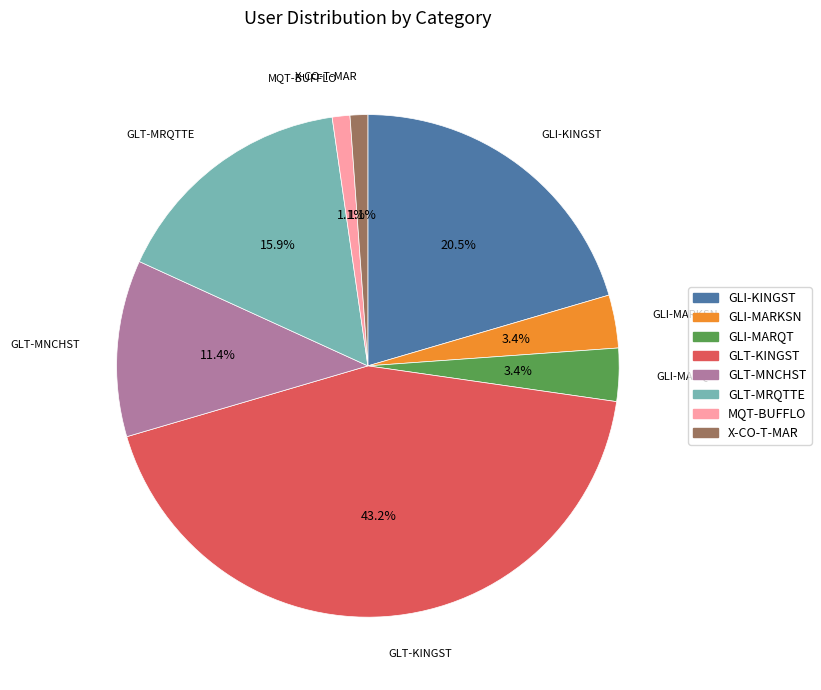

Which category has the biggest portion of the pie?

GLT-KINGST